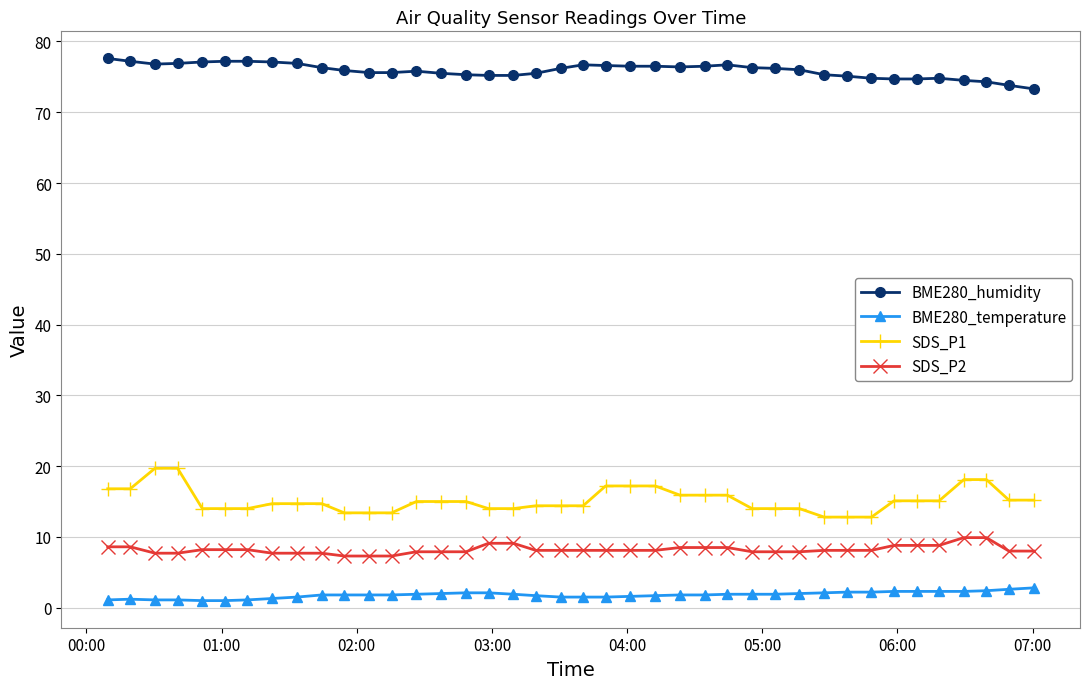

Which series has the largest total across all categories?

BME280_humidity